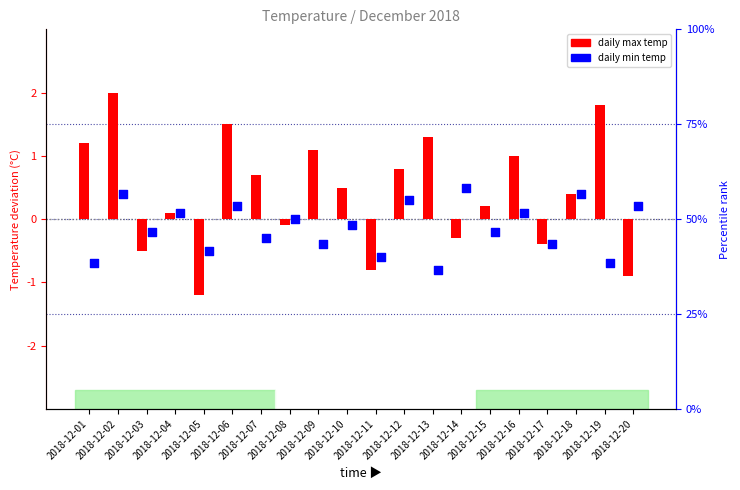

Is the value of daily max temp at 2018-12-12 greater than the value of daily min temp at 2018-12-19?

Yes